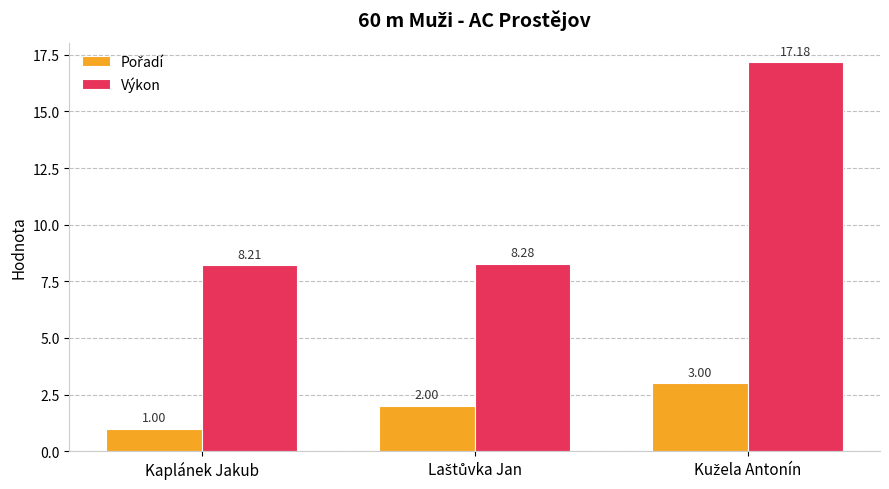

Does the chart contain stacked bars?

No